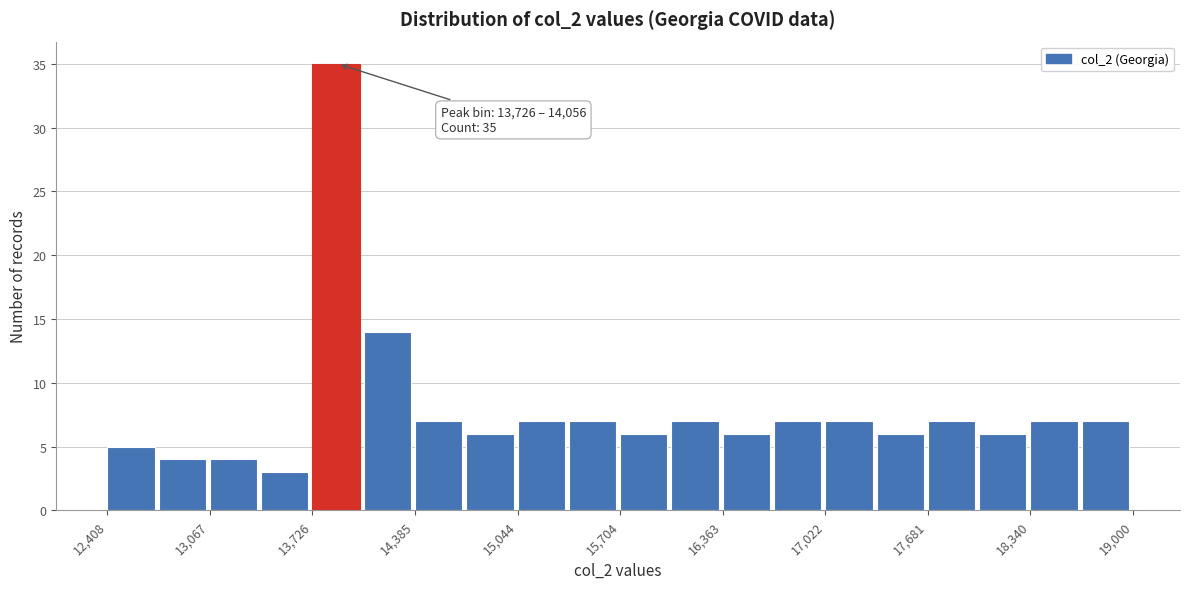

Read against the x-axis, roughly where is the centre of the tallest bar?

13900